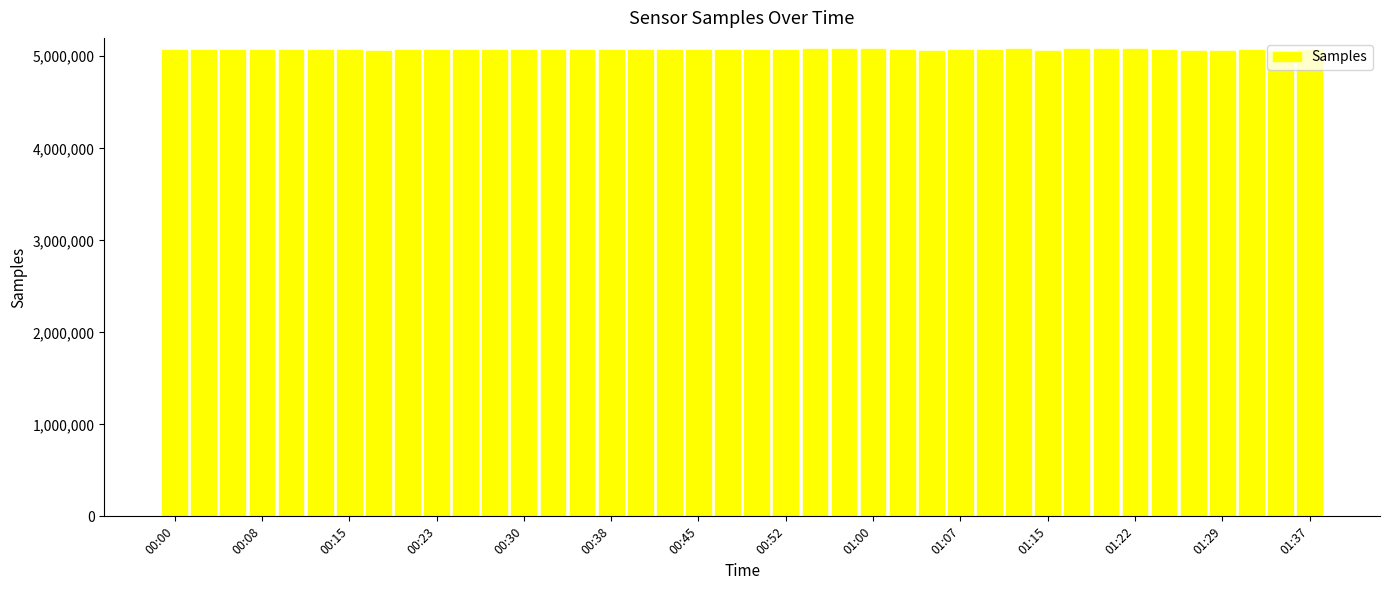

What is the smallest value displayed?

5053494